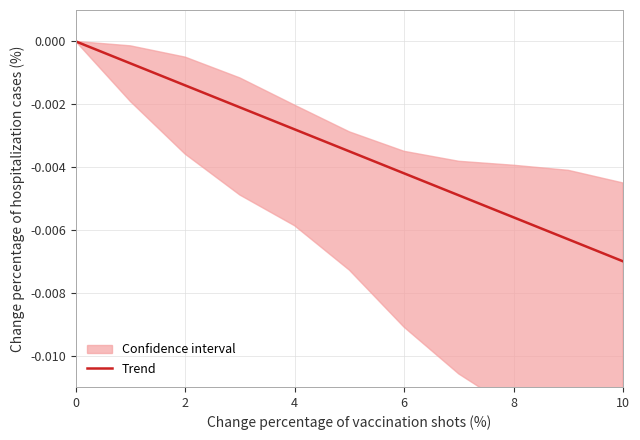

Is it true that the value at 6 is -0.0?

False